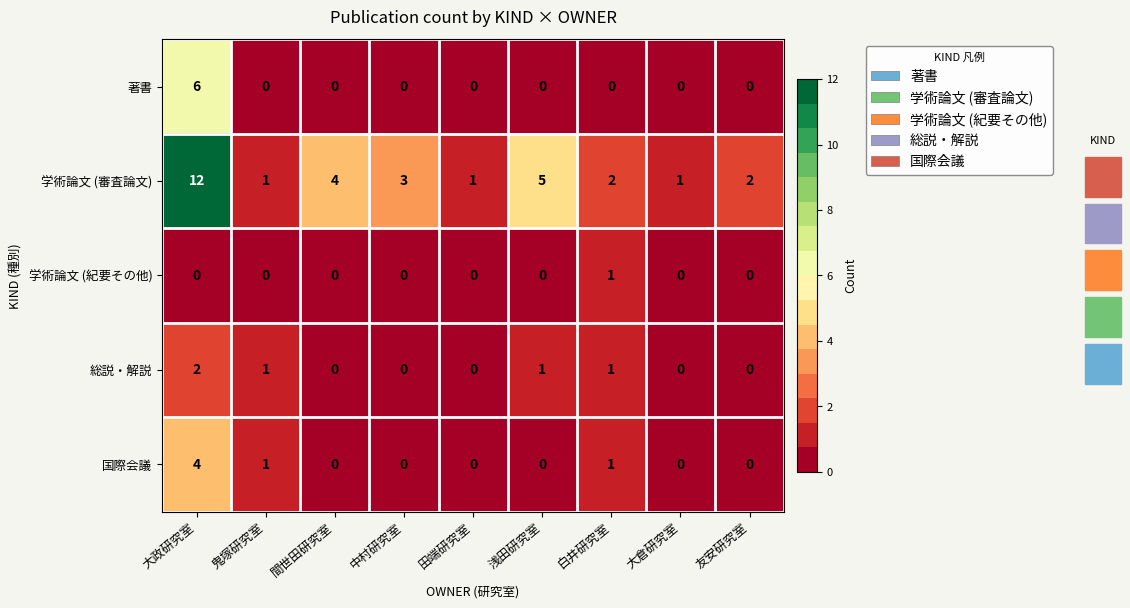

At which label is 学術論文 (審査論文) closest to 6?

浅田研究室